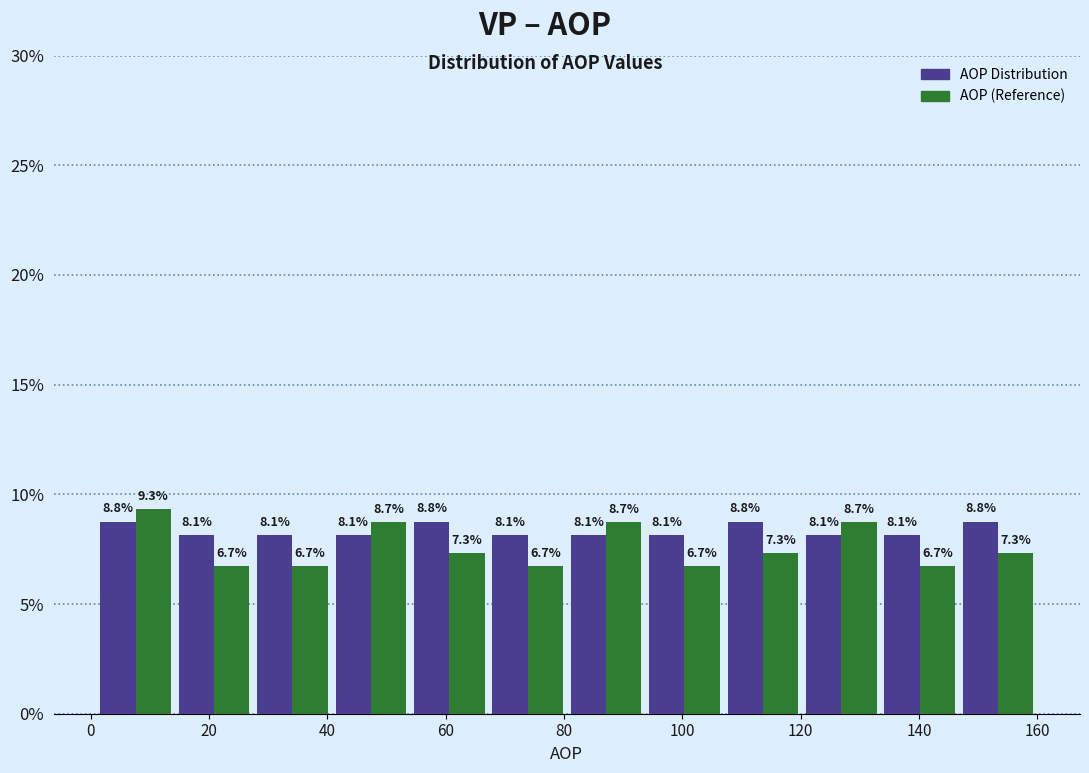

Reading left to right, transcribe this chart: for each range on the x-axis, give the height of each series' bar. The bar edges are not printed on the chart, so give them approximately, as read against the axis.

2 to 14: AOP Distribution=8.8	AOP (Reference)=9.3
14 to 28: AOP Distribution=8.1	AOP (Reference)=6.7
28 to 40: AOP Distribution=8.1	AOP (Reference)=6.7
40 to 54: AOP Distribution=8.1	AOP (Reference)=8.7
54 to 68: AOP Distribution=8.8	AOP (Reference)=7.3
68 to 80: AOP Distribution=8.1	AOP (Reference)=6.7
80 to 94: AOP Distribution=8.1	AOP (Reference)=8.7
94 to 108: AOP Distribution=8.1	AOP (Reference)=6.7
108 to 120: AOP Distribution=8.8	AOP (Reference)=7.3
120 to 134: AOP Distribution=8.1	AOP (Reference)=8.7
134 to 146: AOP Distribution=8.1	AOP (Reference)=6.7
146 to 160: AOP Distribution=8.8	AOP (Reference)=7.3